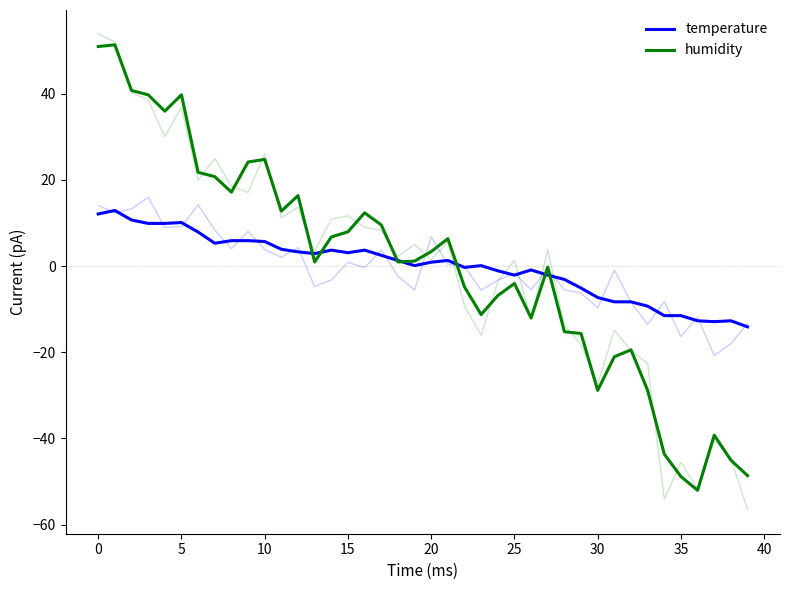

Is the value of humidity at 20 greater than the value of temperature at 21?

Yes